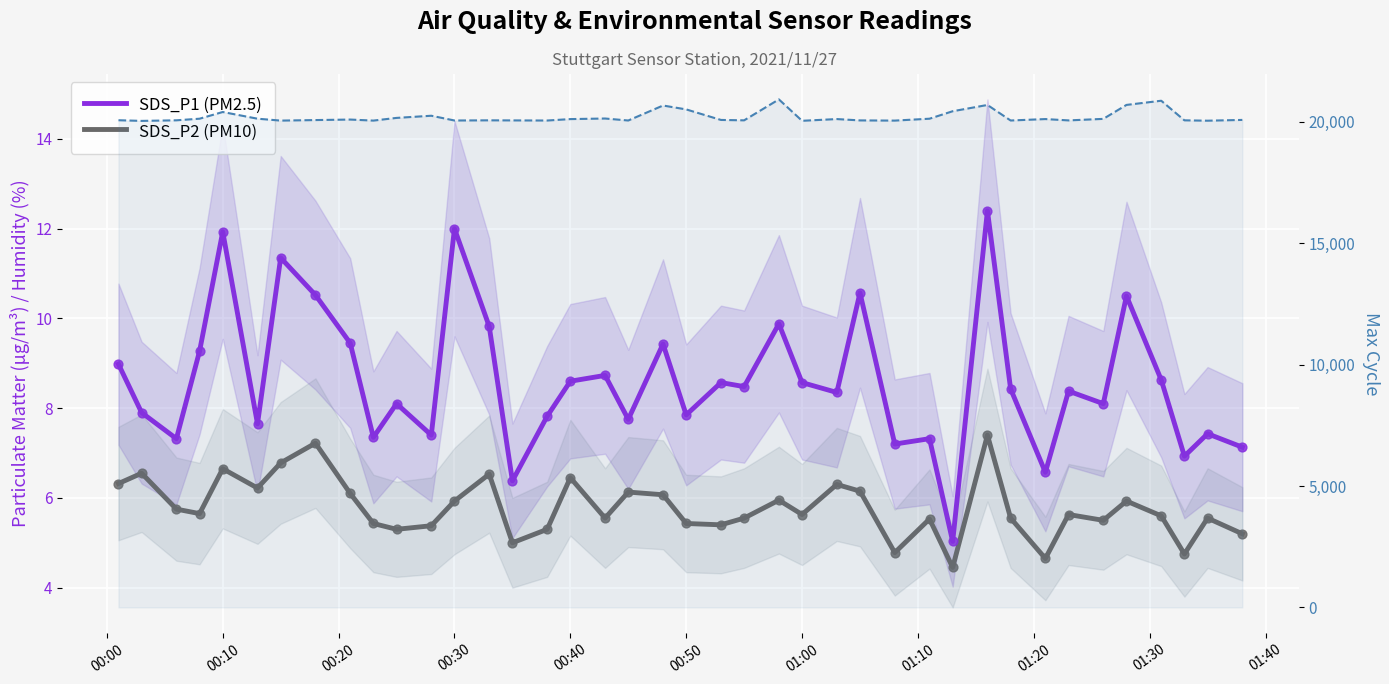

What is the total value across all series at 00:00?

20076.3